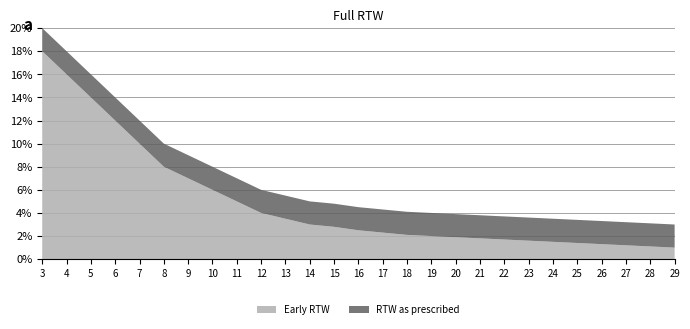

Reading right to left, extract all data points from this chart.

Early RTW: 1.0	1.1	1.2	1.3	1.4	1.5	1.6	1.7	1.8	1.9	2.0	2.1	2.3	2.5	2.8	3.0	3.5	4.0	5.0	6.0	7.0	8.0	10.0	12.0	14.0	16.0	18.0
RTW as prescribed: 2.0	2.0	2.0	2.0	2.0	2.0	2.0	2.0	2.0	2.0	2.0	2.0	2.0	2.0	2.0	2.0	2.0	2.0	2.0	2.0	2.0	2.0	2.0	2.0	2.0	2.0	2.0